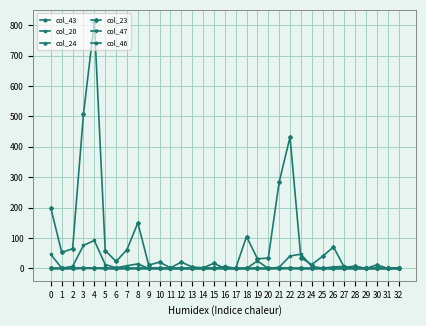

At which category is the sum across all series the highest?

4